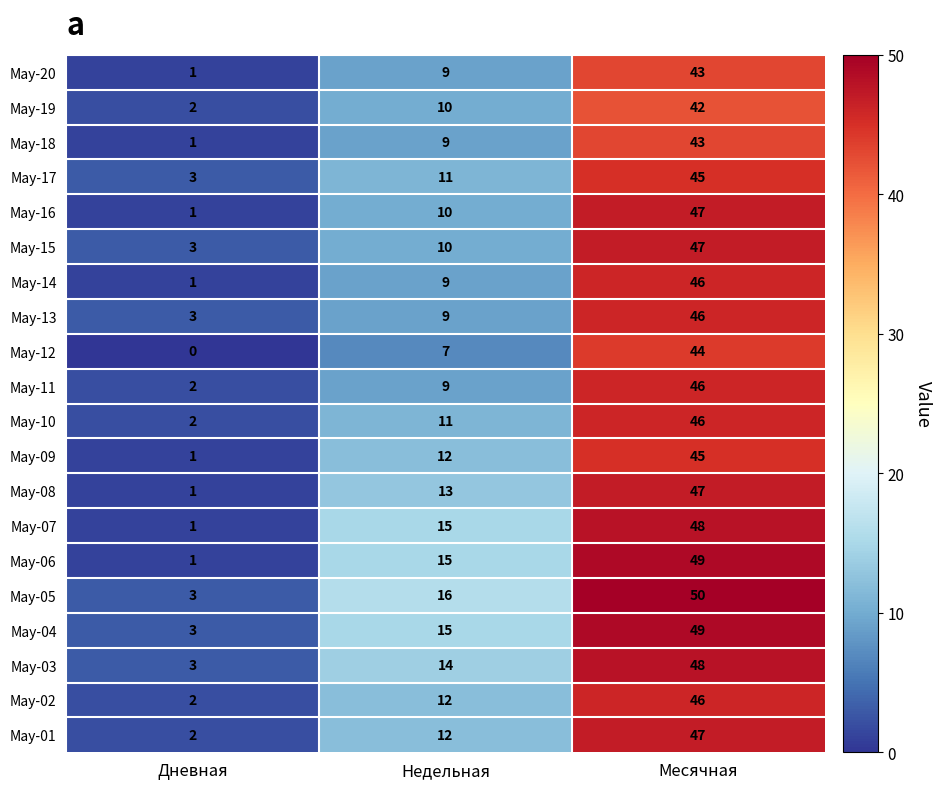

Count the May-15 values in the range 3 to 47.

3